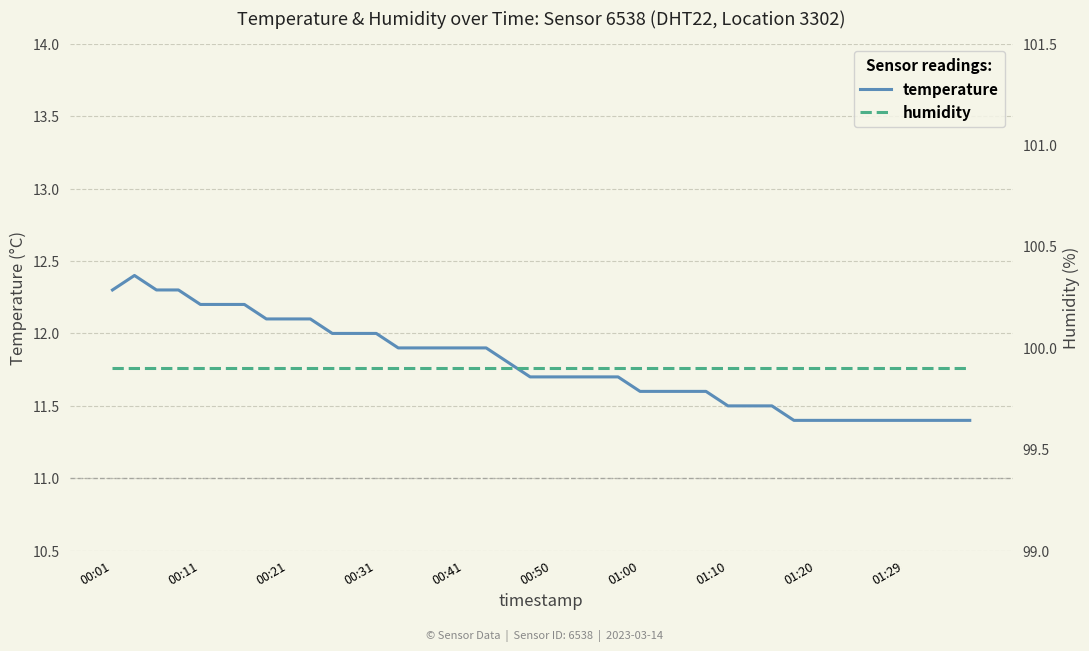

What position from the right is 19?

21